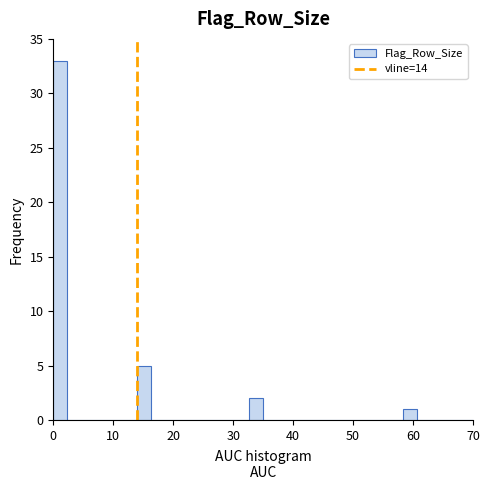

Around what value on the x-axis is the tallest bar? Give the approximate position of its centre, as read against the axis.

1